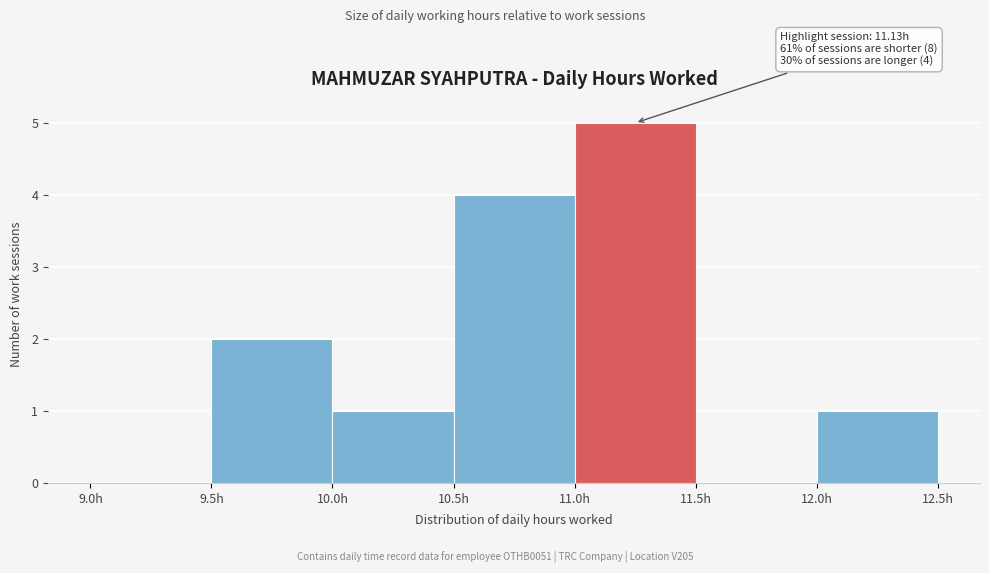

Which range on the x-axis has the tallest bar?

11.0 to 11.5